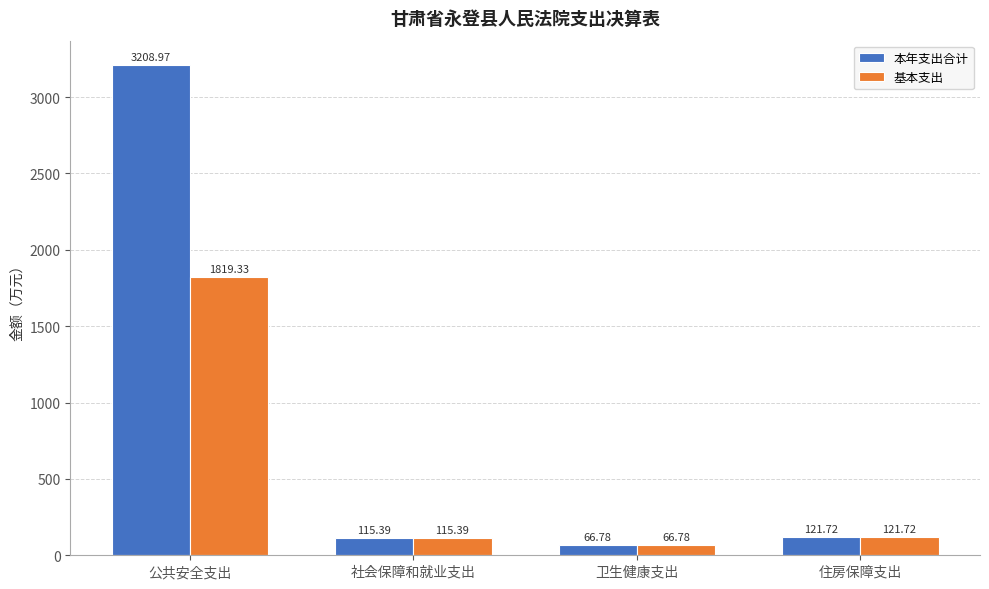

What are all the series names shown in the legend?

本年支出合计, 基本支出